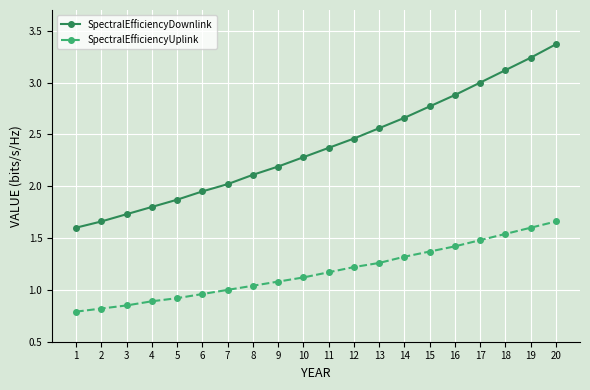

Which label corresponds to the smallest value in the chart?

1